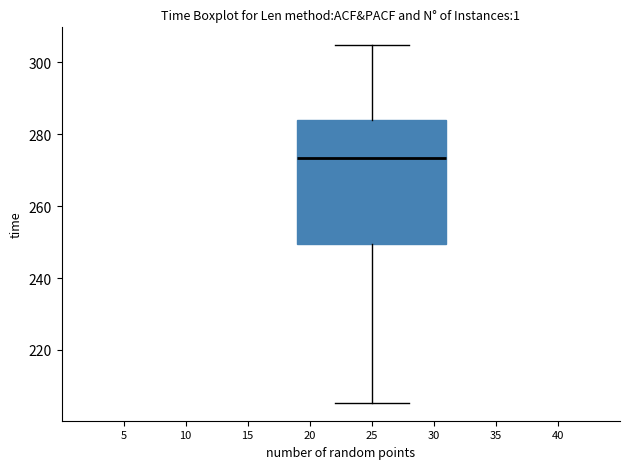

Transcribe this box plot: give where the median line is, the range the box spans, and where the two whiskers end, as read against the y-axis. The values are not printed on the chart, so give them approximately, as read against the axis.

median 274, box 250 to 284, whiskers 206 to 304